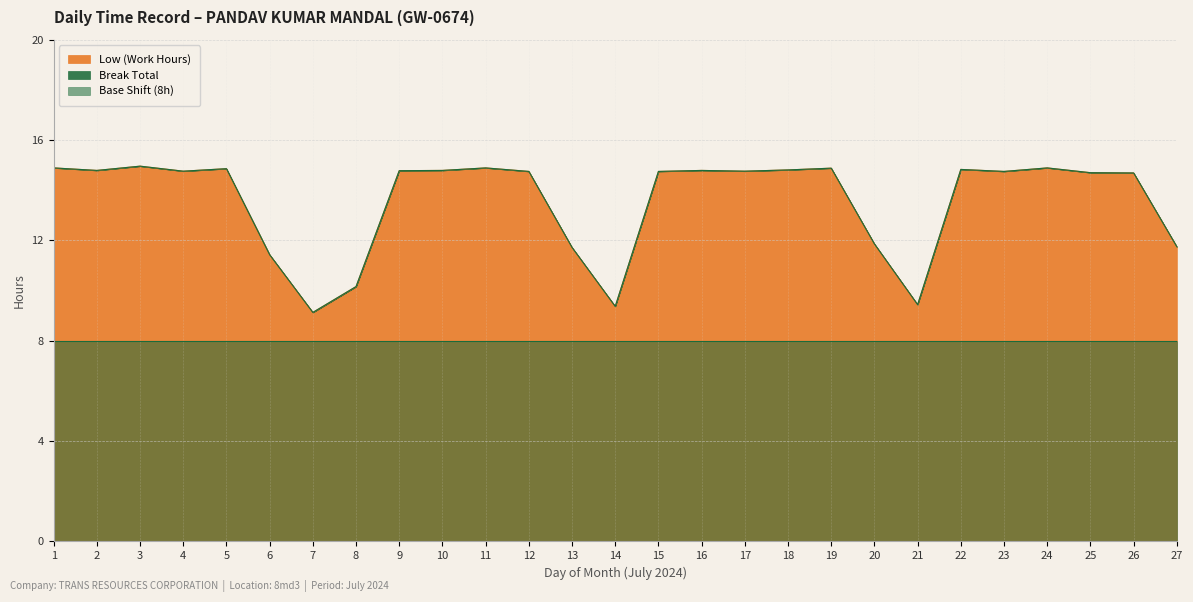

What is the ratio of the value at 21 to the value at 7?

1.0